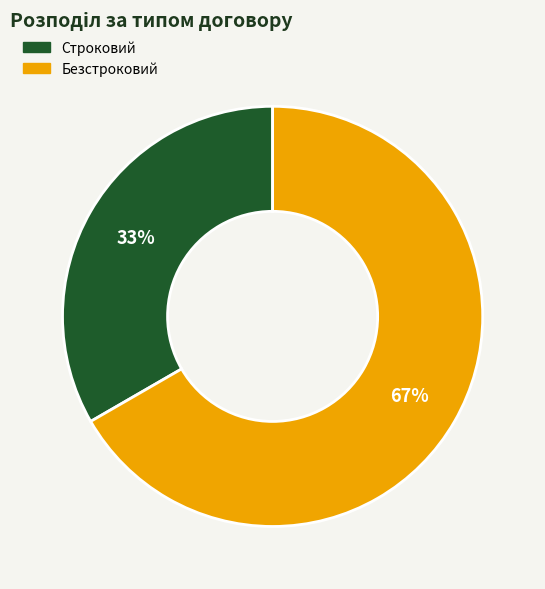

Is the sum of Строковий and Безстроковий greater than half?

Yes